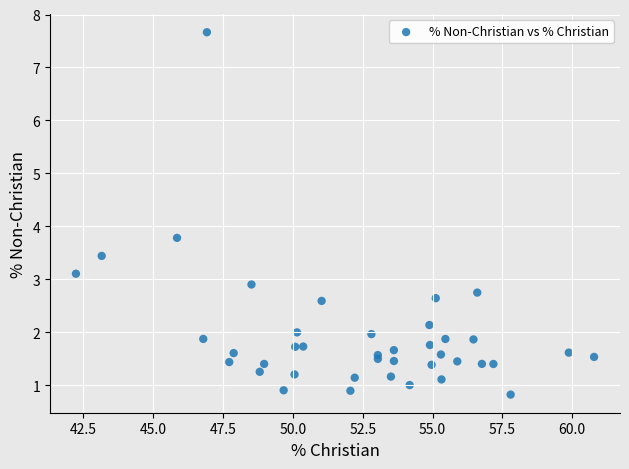

What Y value in the scatter plot is closest to 4?

3.8